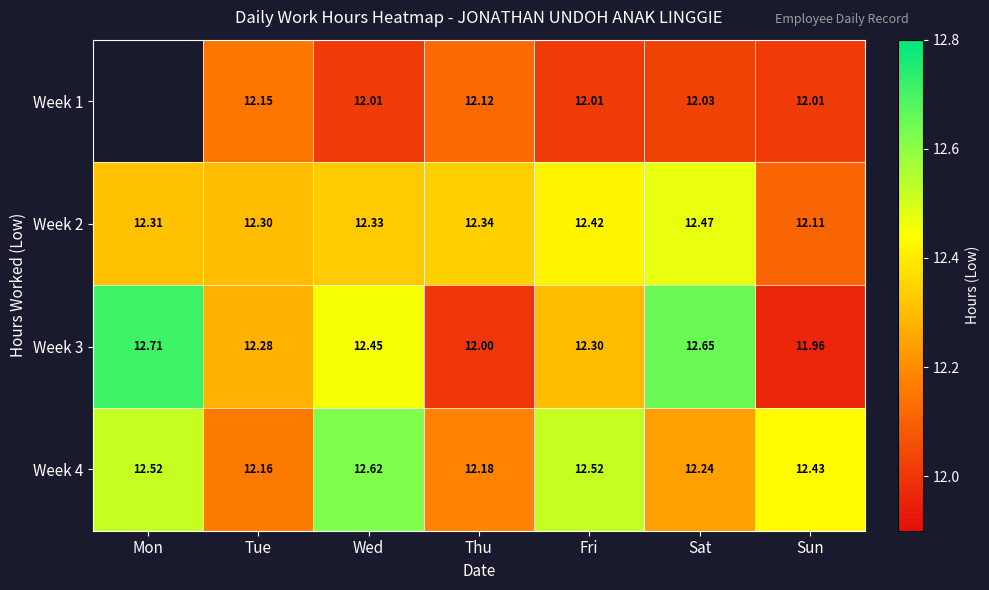

The Week 2 series shows 16.8 at Sun. True or false?

False